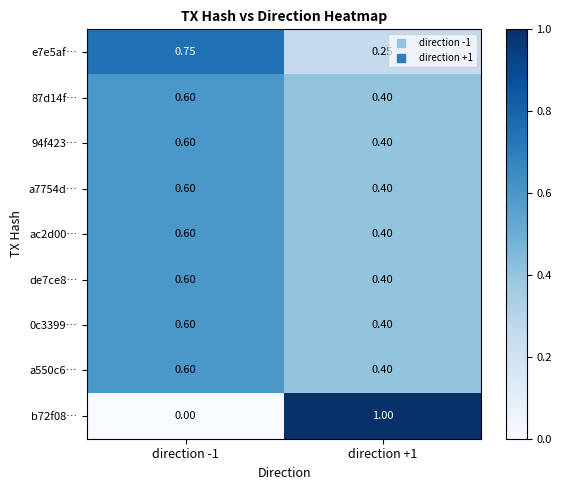

At how many categories does at least one series exceed 0?

2